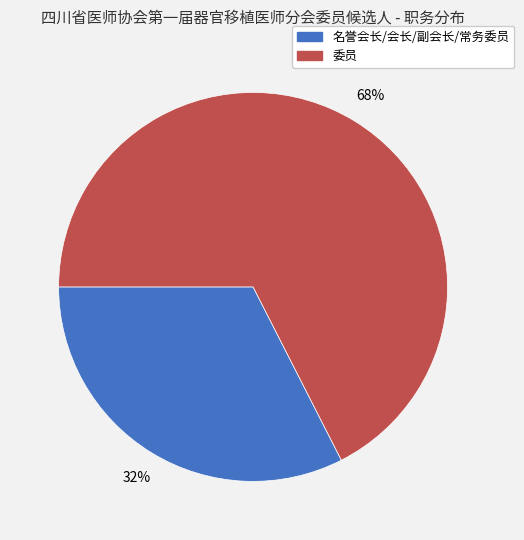

To the nearest percent, what is the average slice percentage?

50%